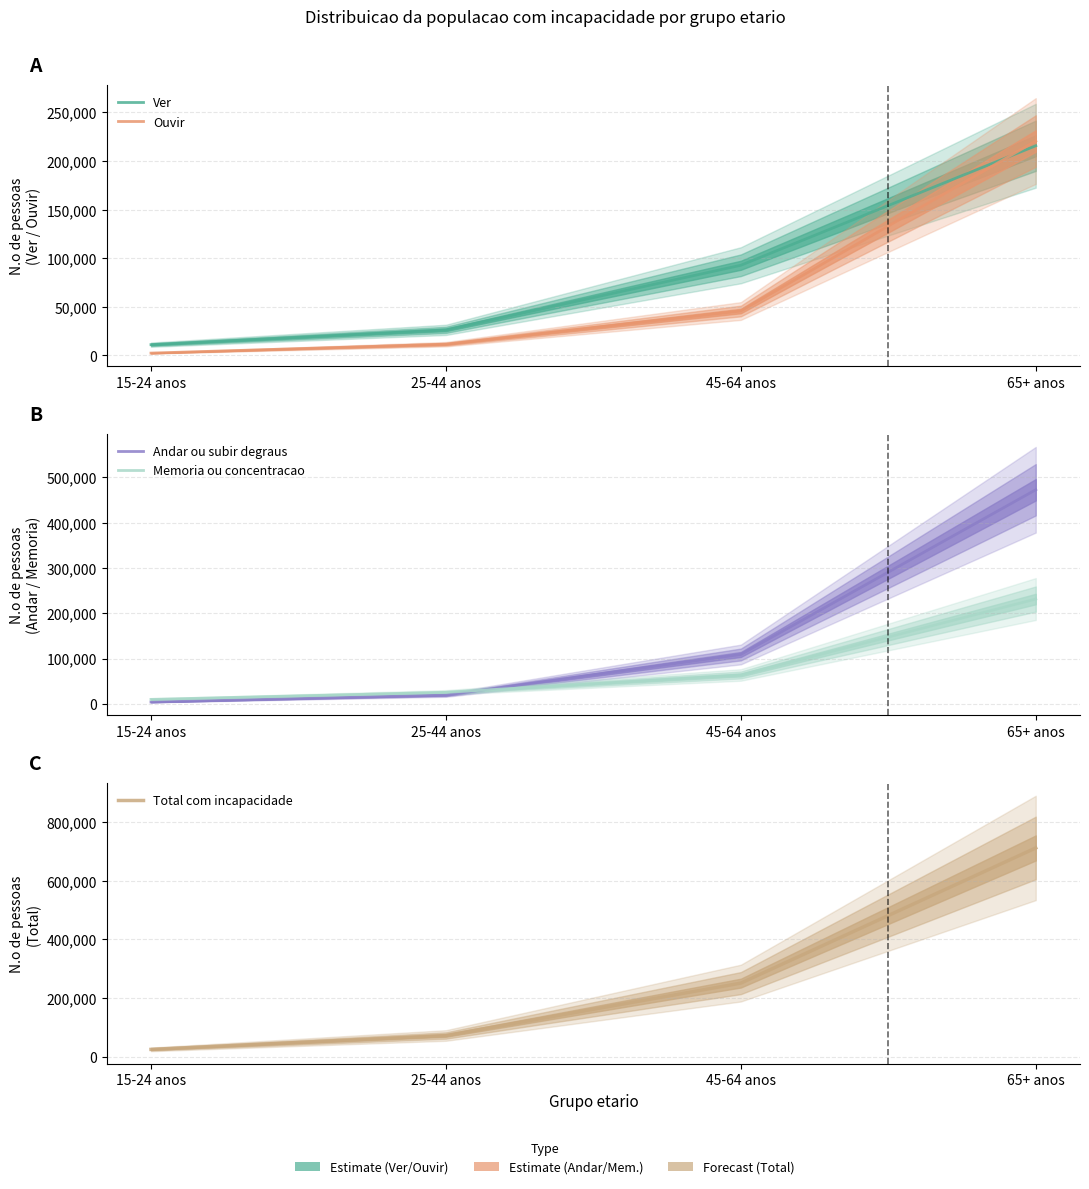

Is this an area chart (filled region under the line)?

No